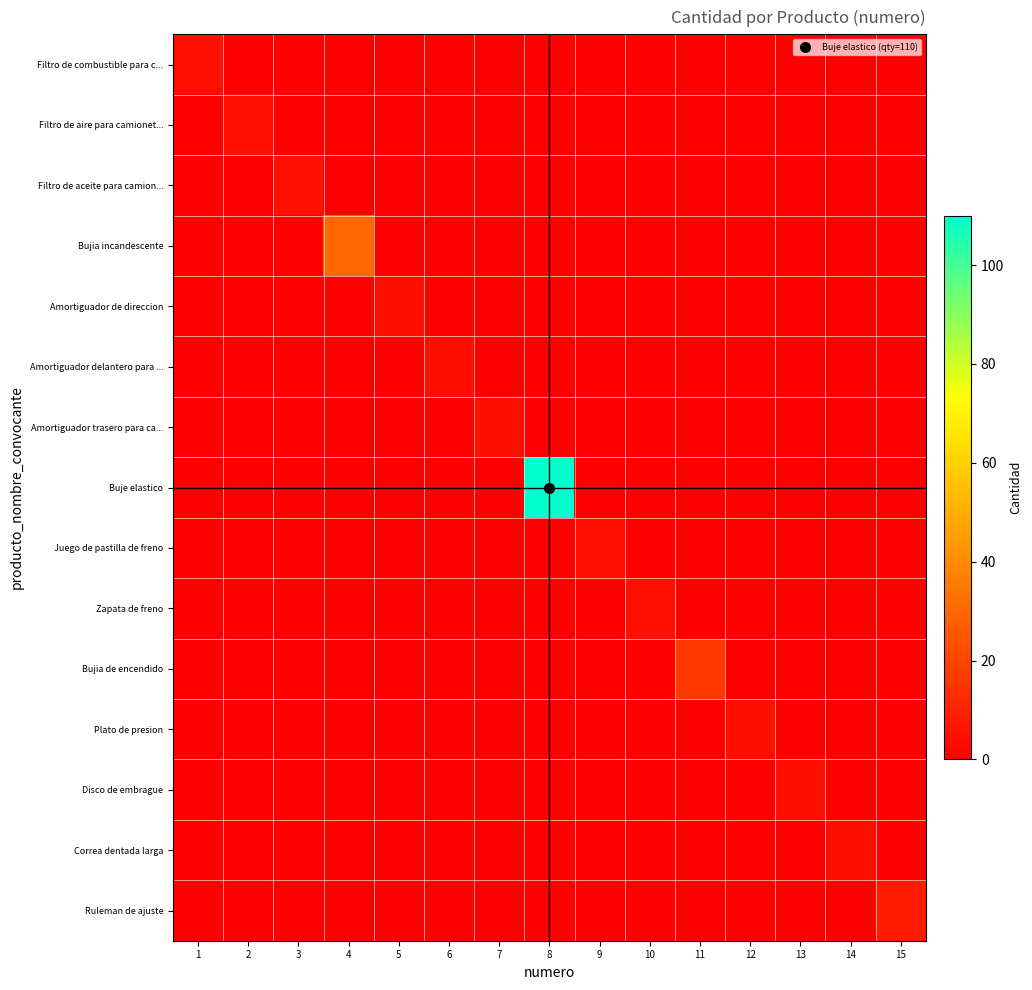

At which category is the sum across all series the highest?

8